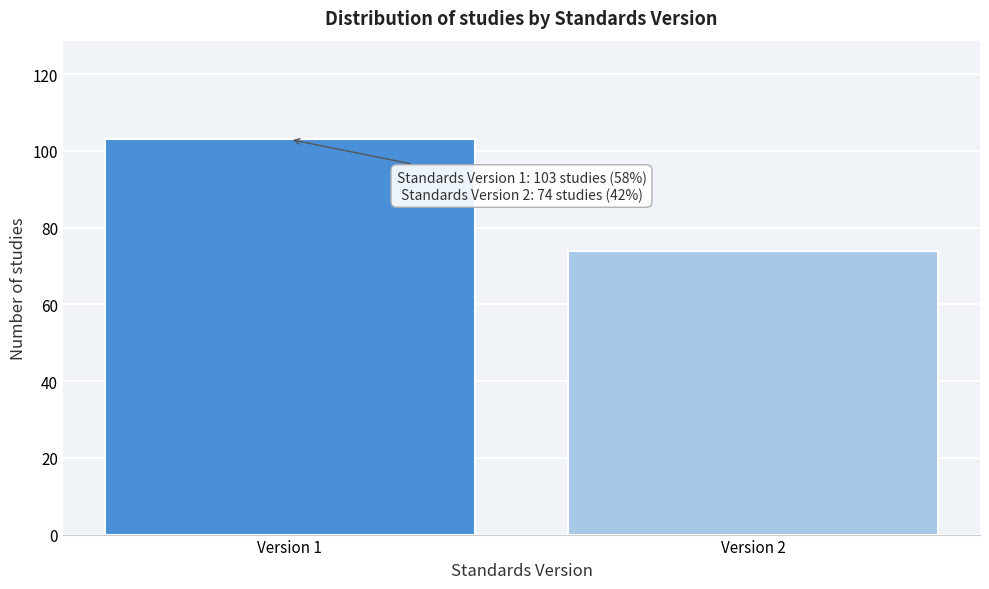

Reading left to right, what are all the values shown in this chart?

Version 1=103	Version 2=74